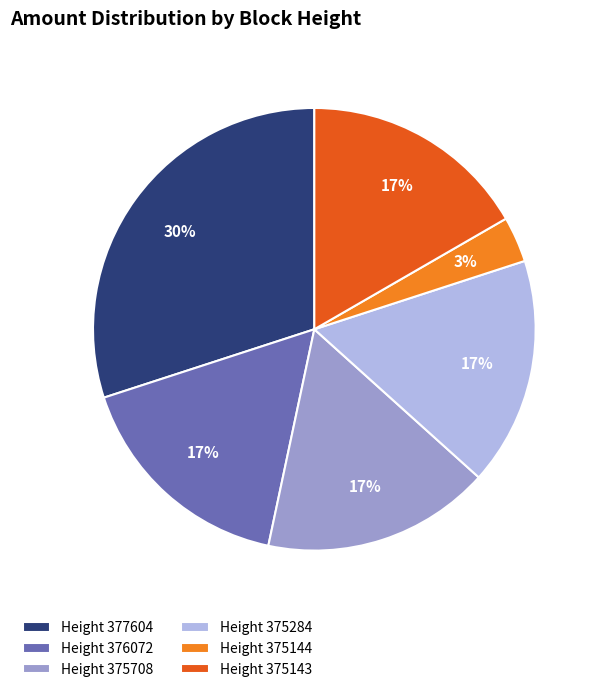

How many slices are in this pie chart?

6